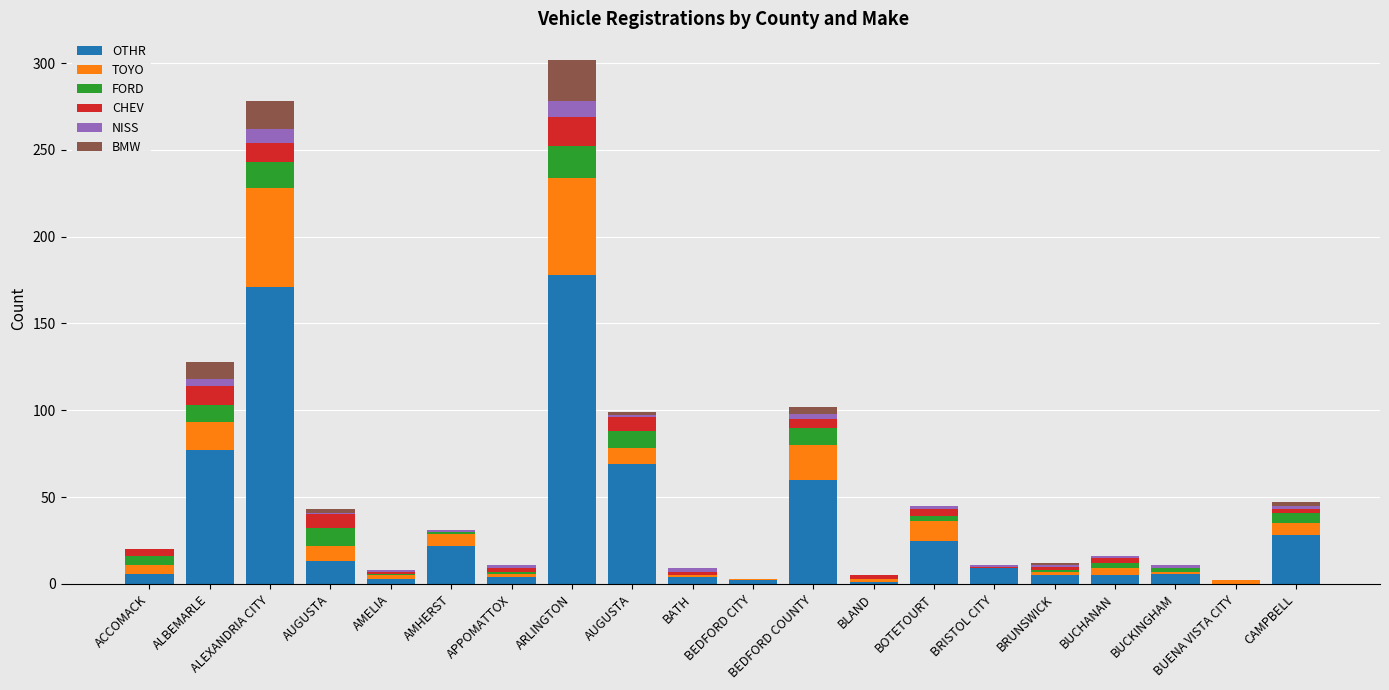

What is the label of the 5th bar from the left?

AMELIA